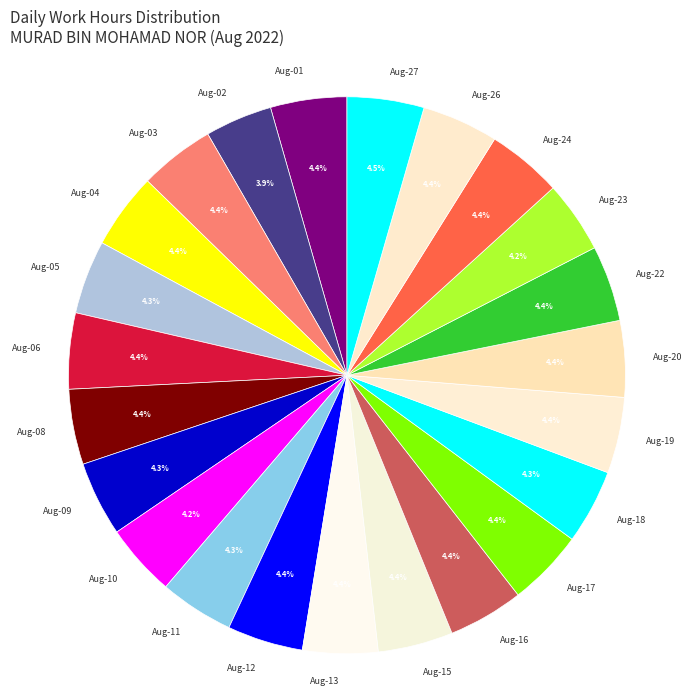

Count the number of slices in the pie.

23